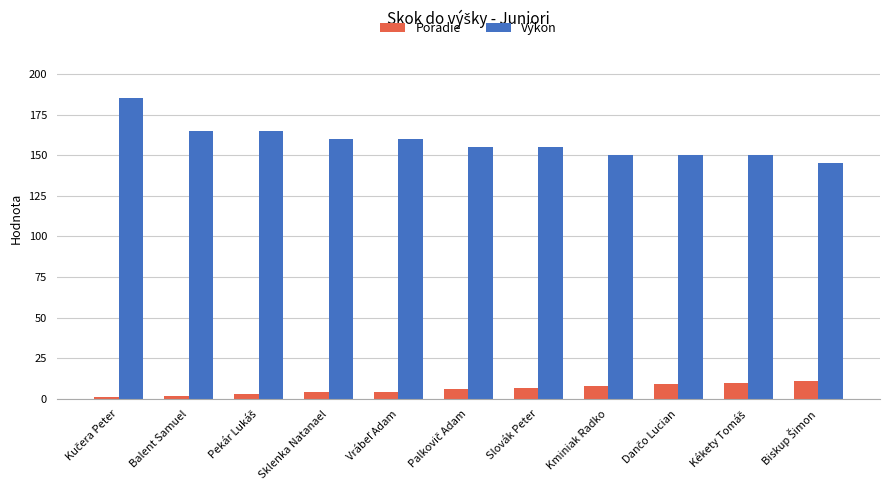

Rank the series by their average value, from highest to lowest.

Výkon, Poradie